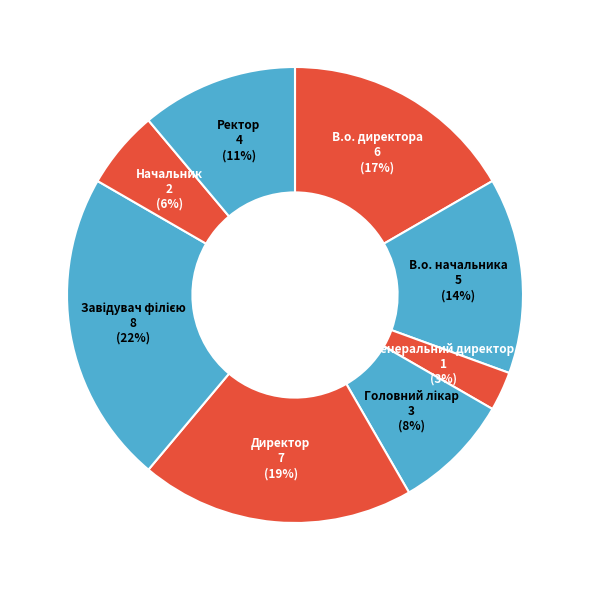

What is the smallest slice in the pie chart?

Генеральний директор